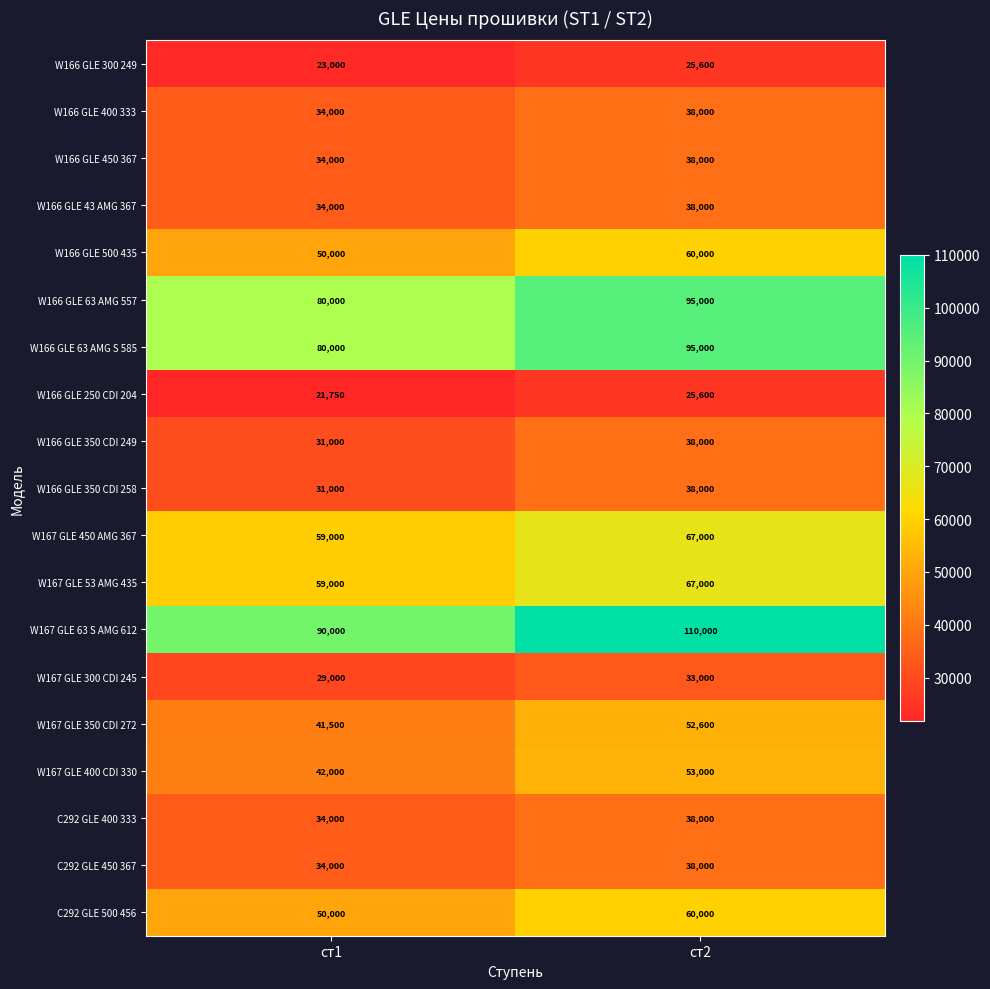

What is the minimum value for W167 GLE 300 CDI 245?

29000